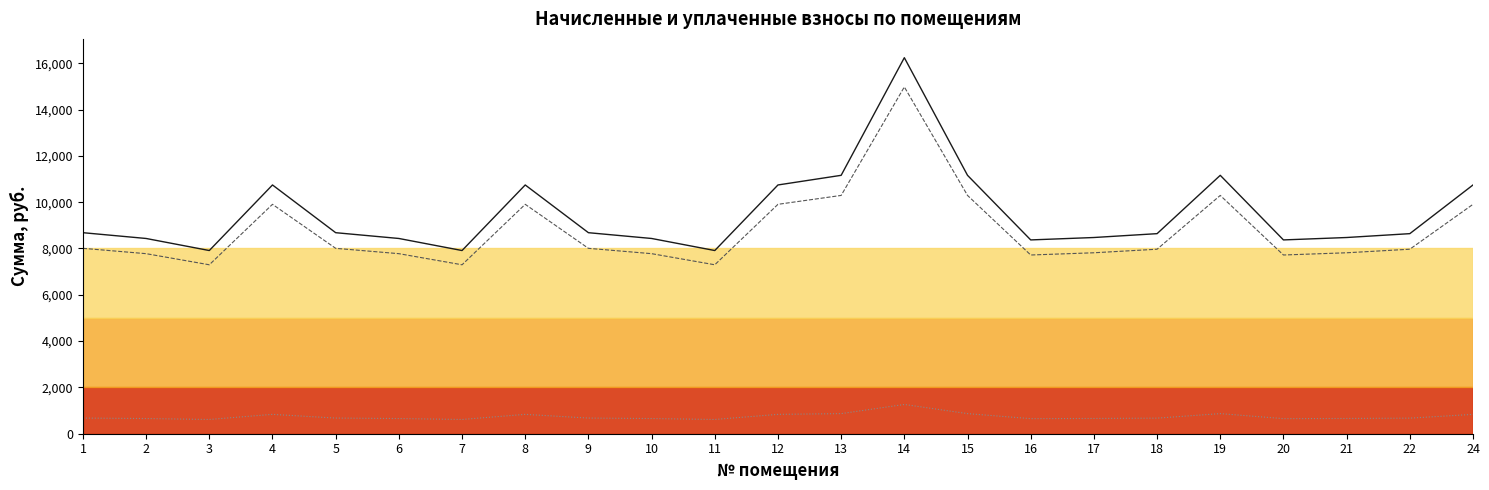

At how many categories does at least one series exceed 13955?

1